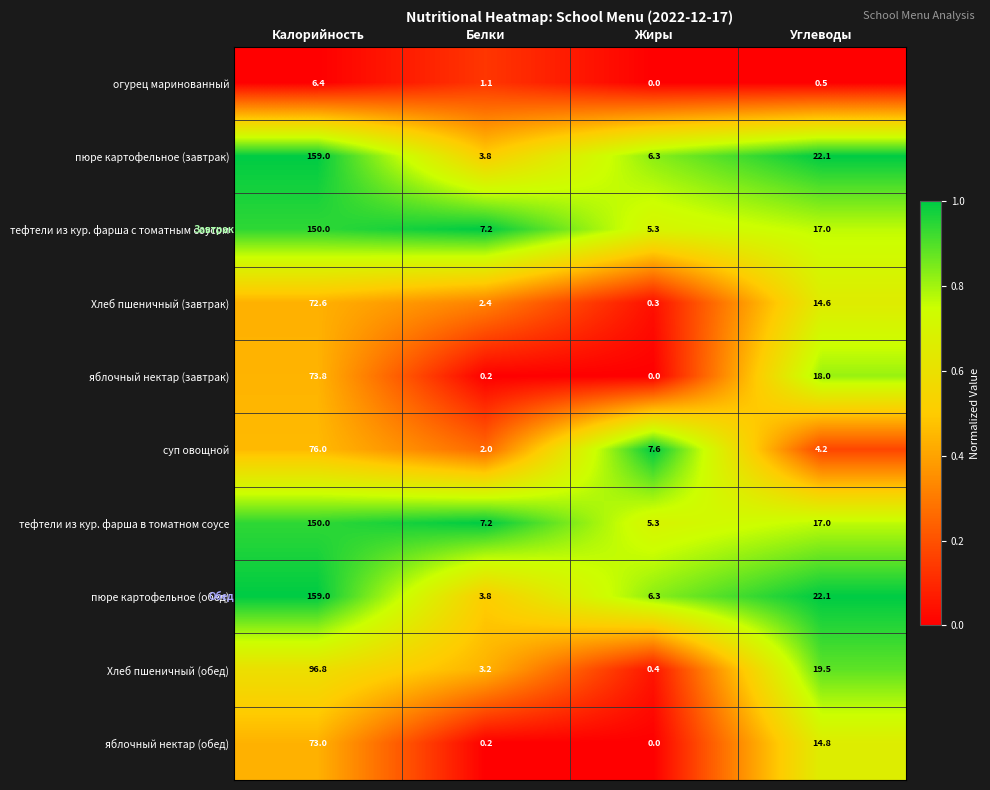

At which category does the chart reach its minimum across all series?

Жиры